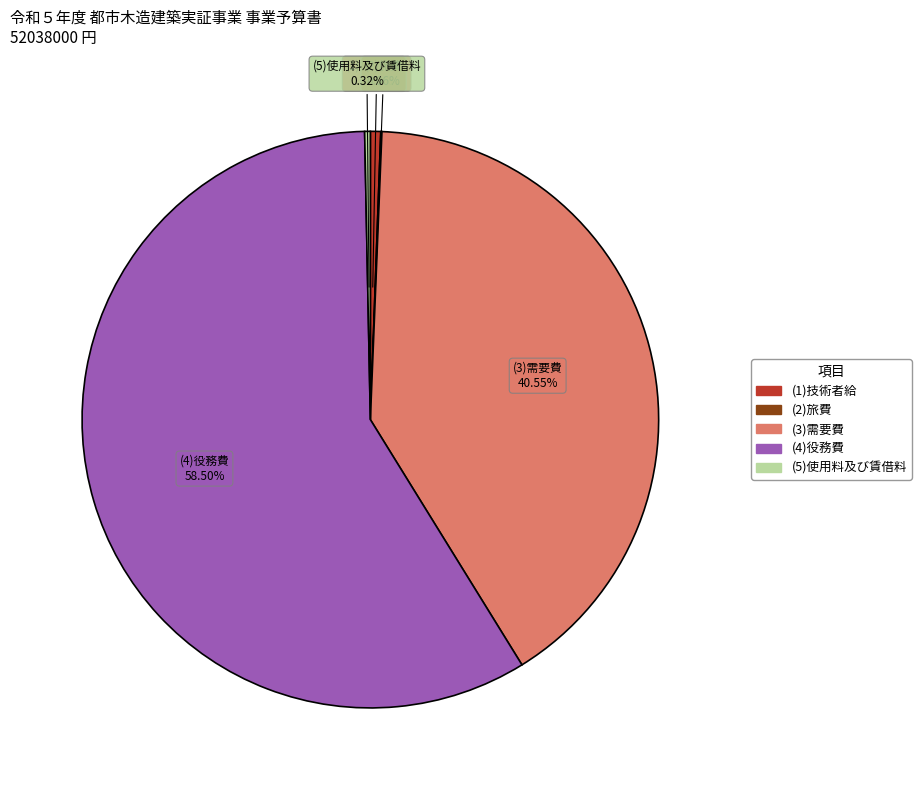

Approximately how many times larger is the value at (3)需要費 compared to (1)技術者給?

70.3